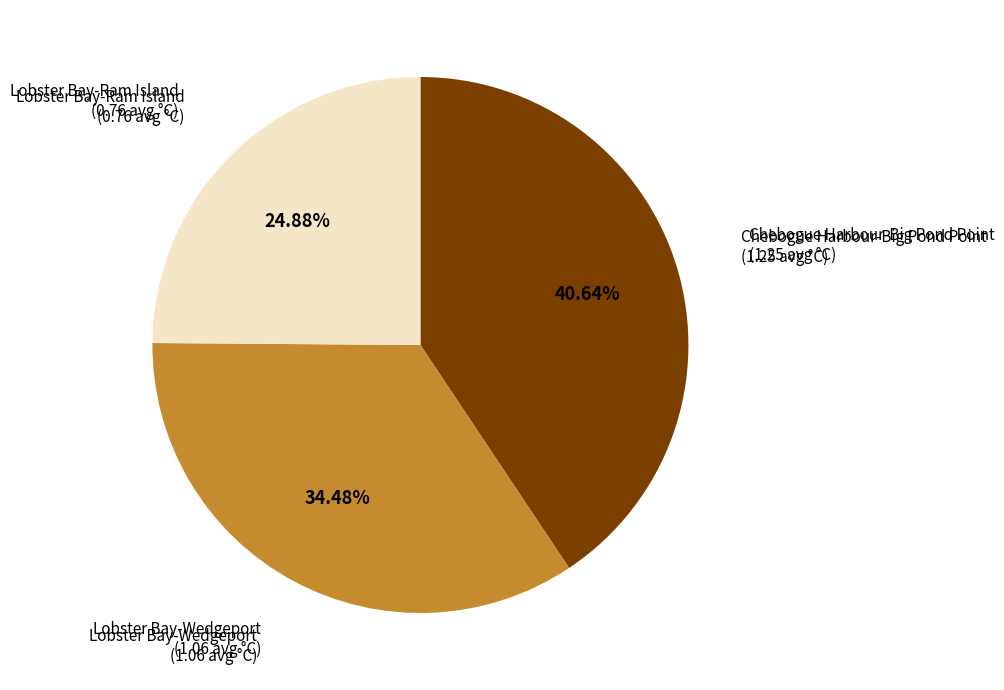

Is there any slice that represents more than half of the pie?

No